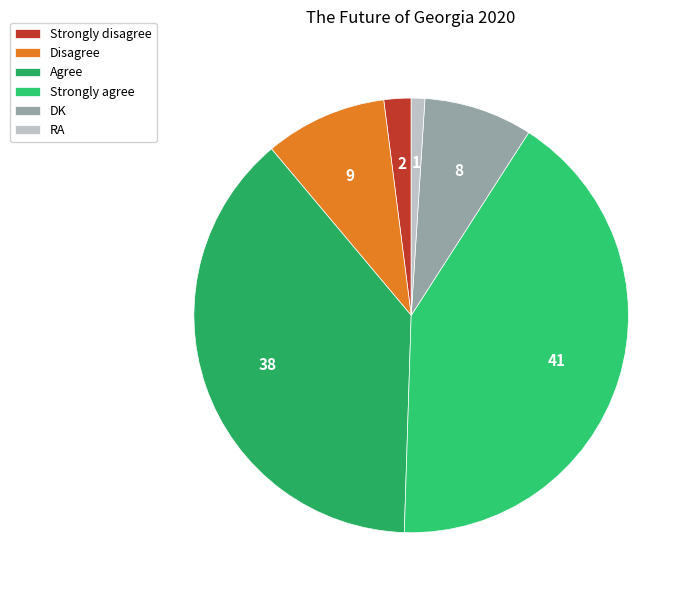

To the nearest percent, what percentage of the pie is Strongly agree?

41%